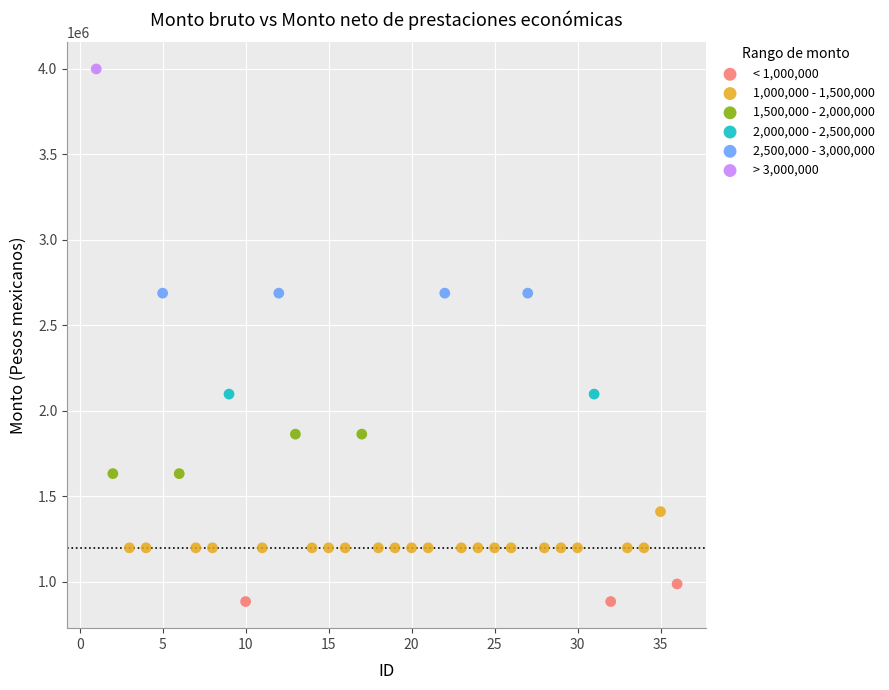

Which series reaches the maximum Y coordinate?

> 3,000,000